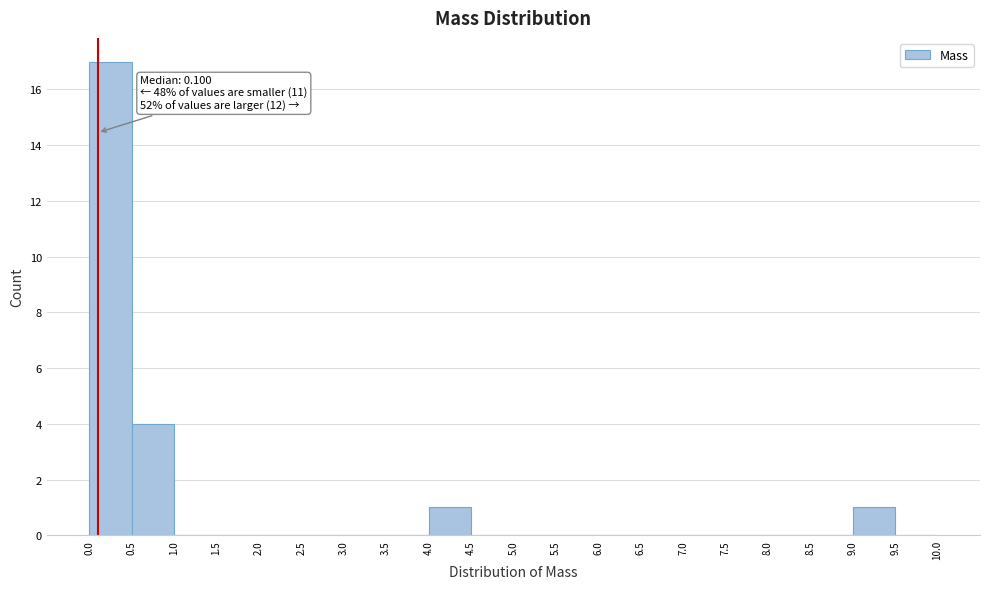

Over which range of the x-axis is the bar tallest?

0.0 to 0.5